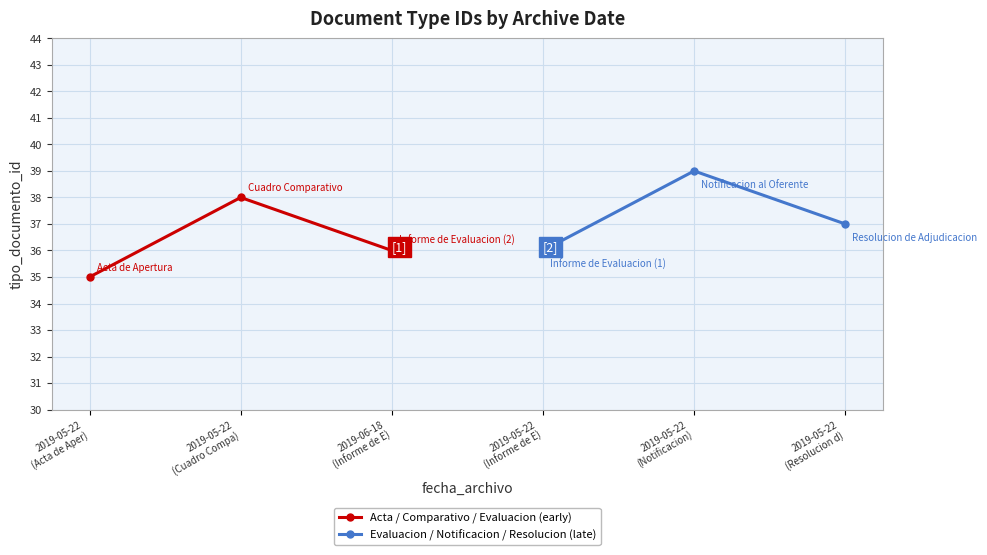

Does the chart display data point markers on the line(s)?

Yes